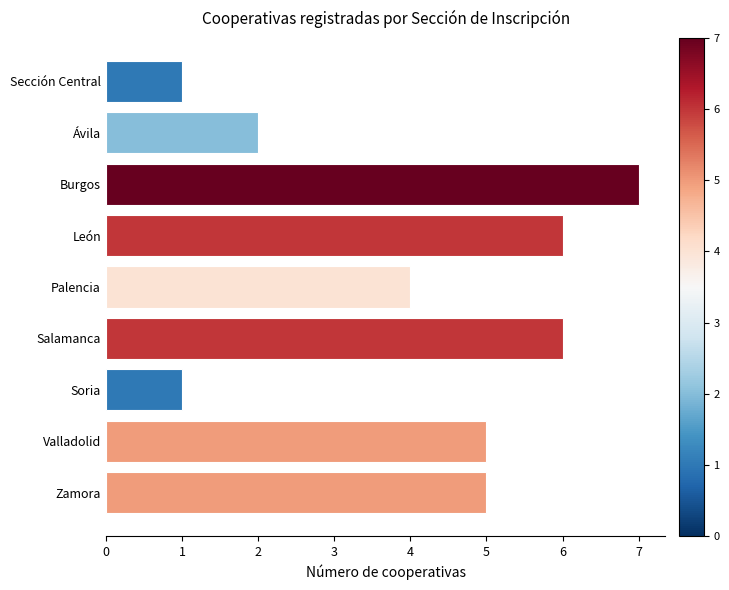

What is the difference between the maximum and minimum values?

6